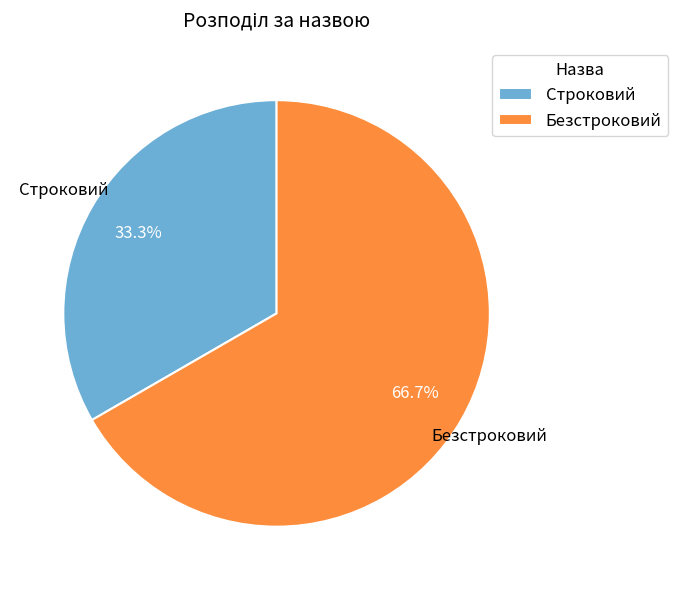

Approximately how many times larger is the value at Строковий compared to Безстроковий?

0.5